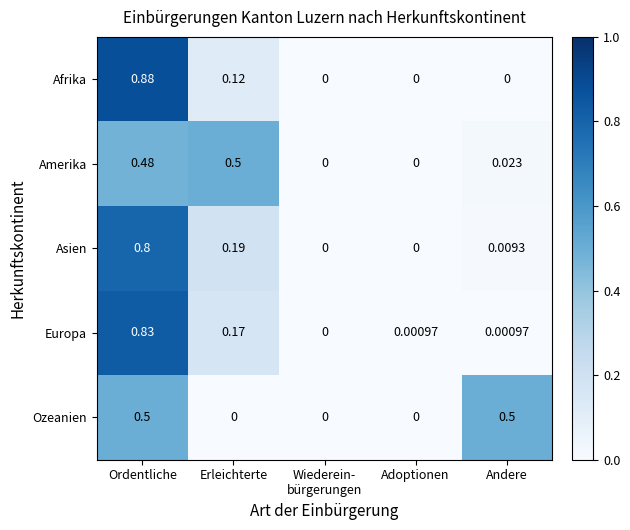

Which category has the highest value in the Amerika series?

Erleichterte